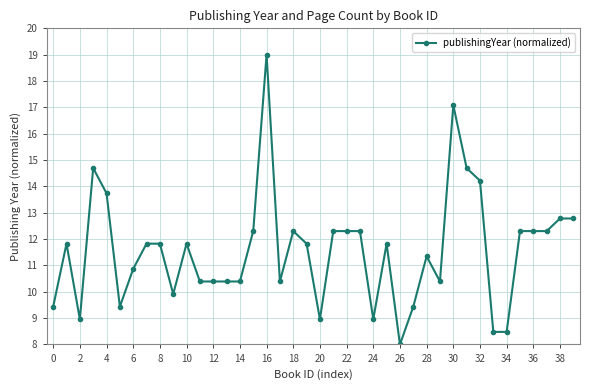

What is the value of the 21st point from the left?

9.0